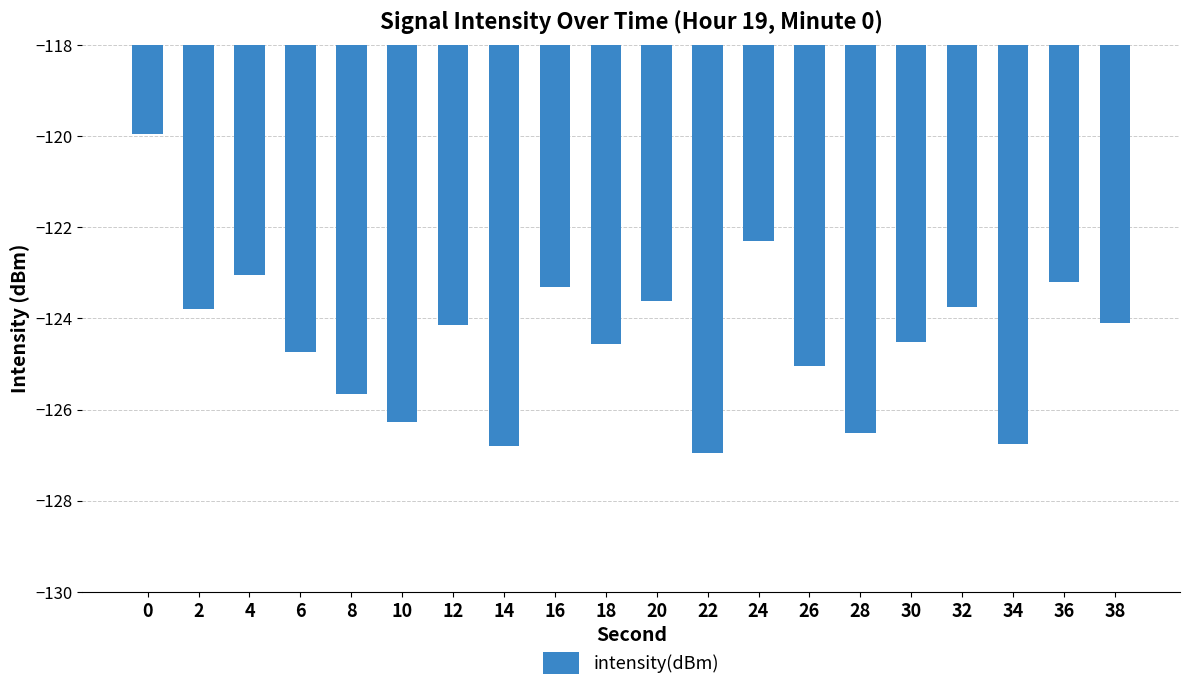

What is the smallest value displayed?

-127.0